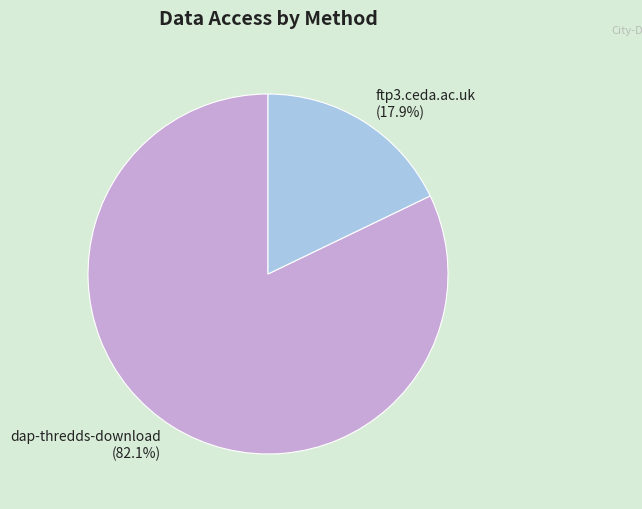

To the nearest percent, what portion does dap-thredds-download represent?

82%